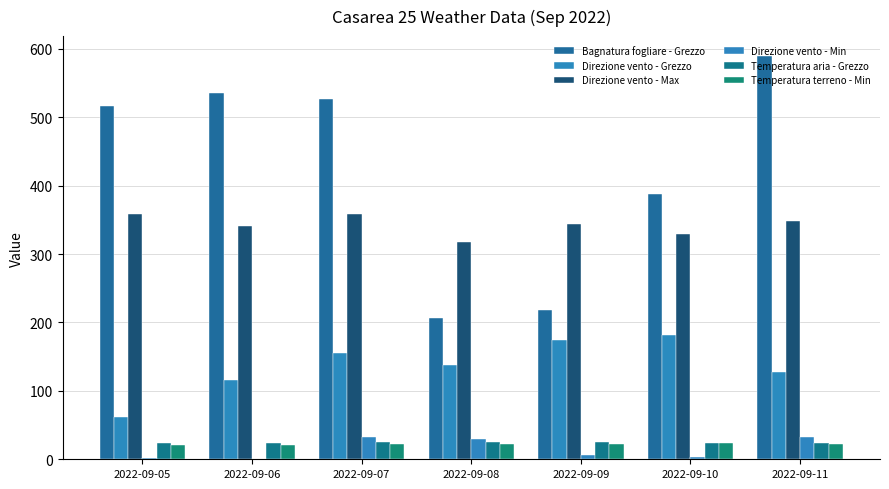

How many groups of bars are there?

7